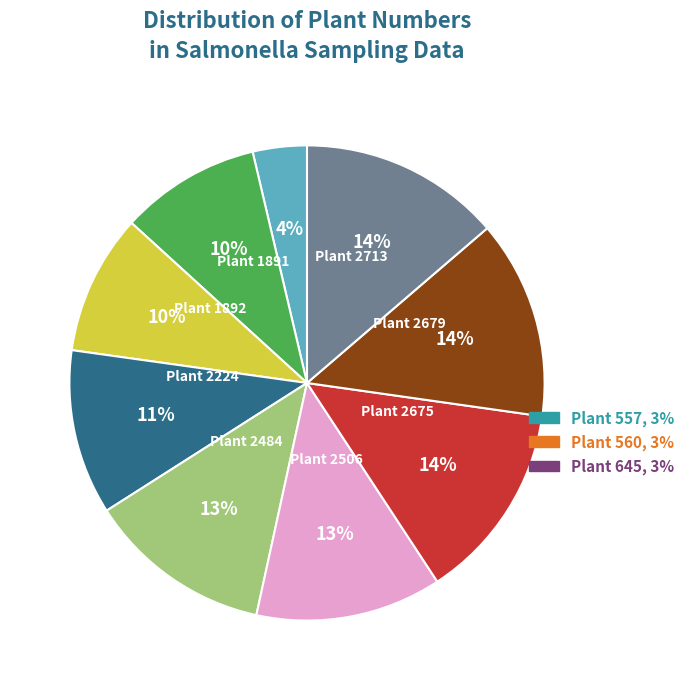

Count the number of slices in the pie.

9